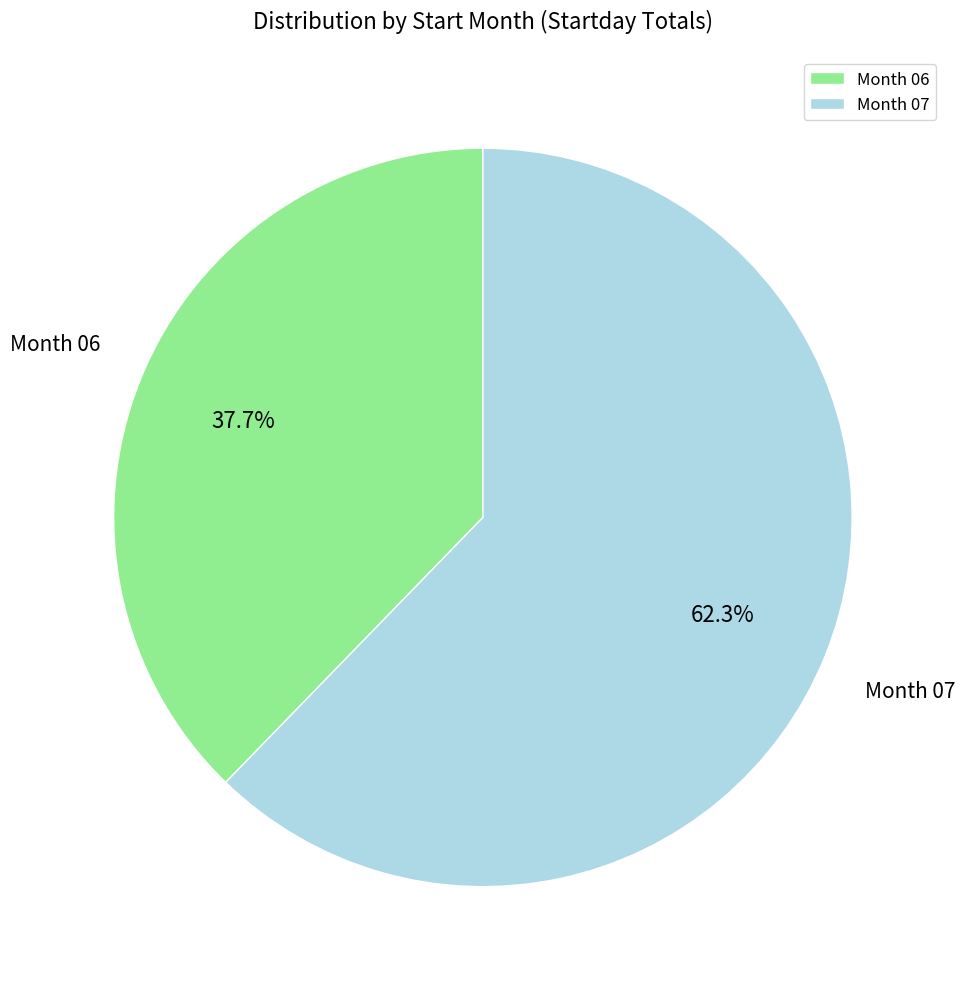

Count the number of slices in the pie.

2